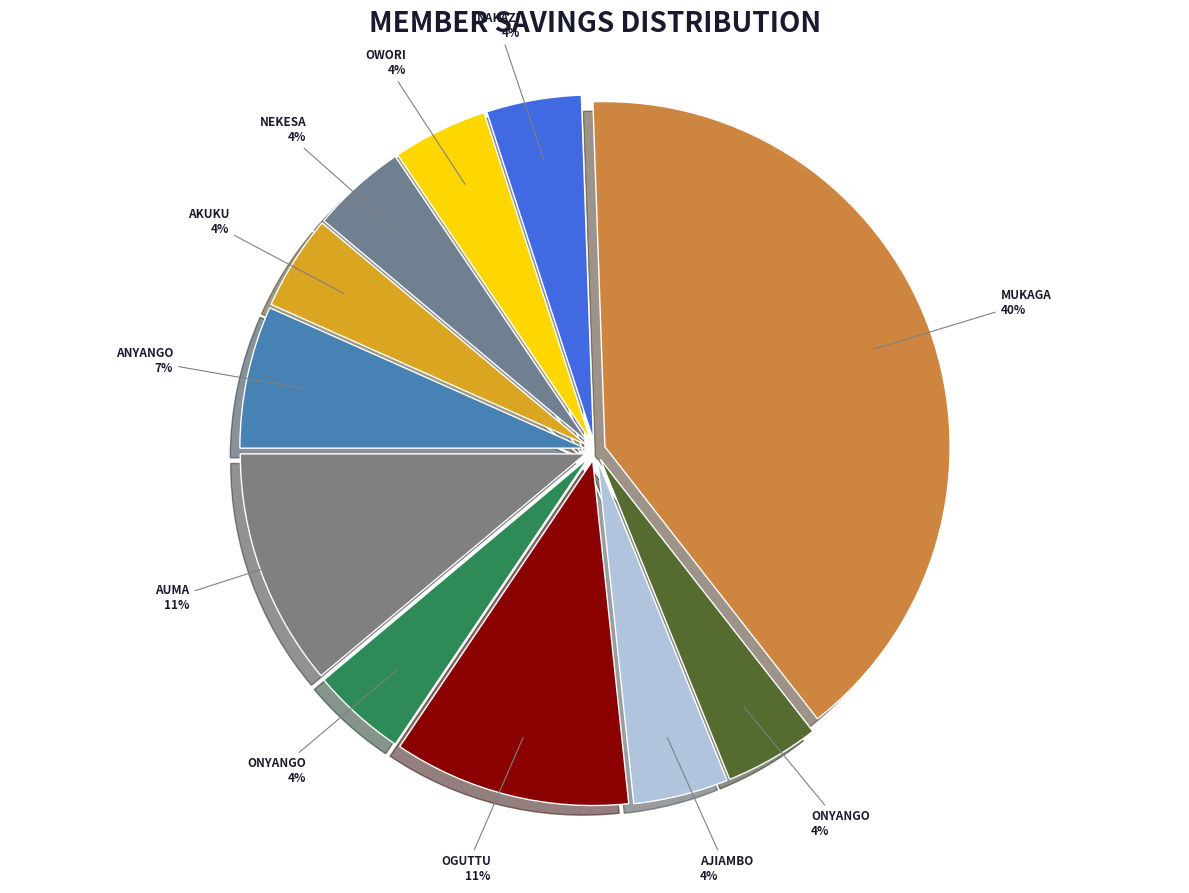

Count the number of slices in the pie.

11